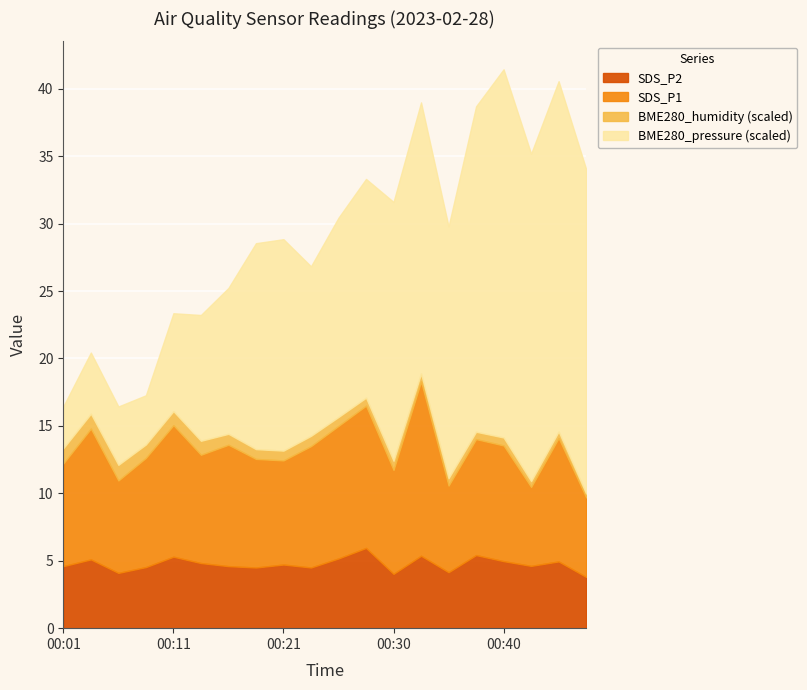

What is the sum of all SDS_P1 values?

169.3